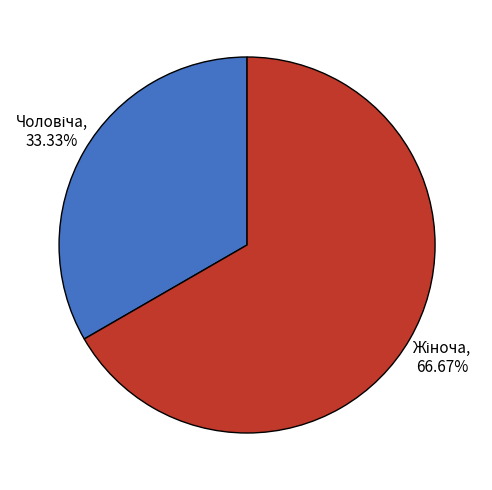

Does any single category account for the majority?

Yes